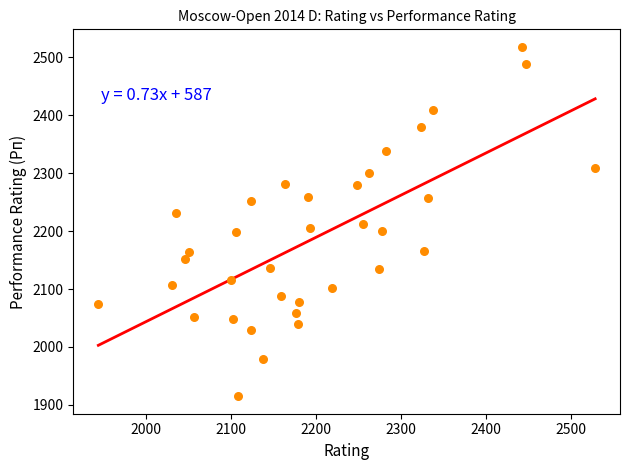

What is the range of Y values (max minus min)?

603